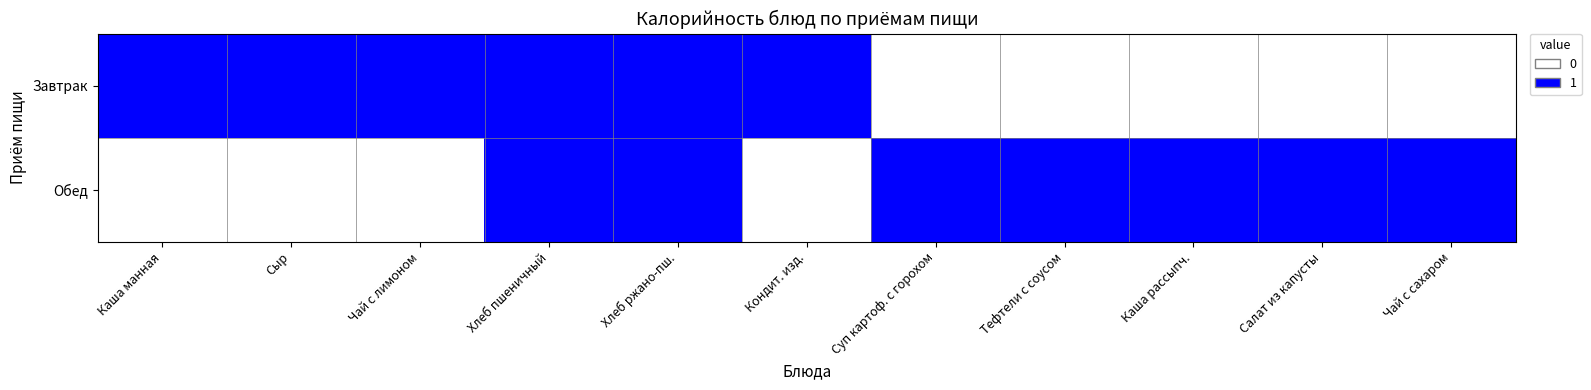

What is the total value across all series at Сыр?

1